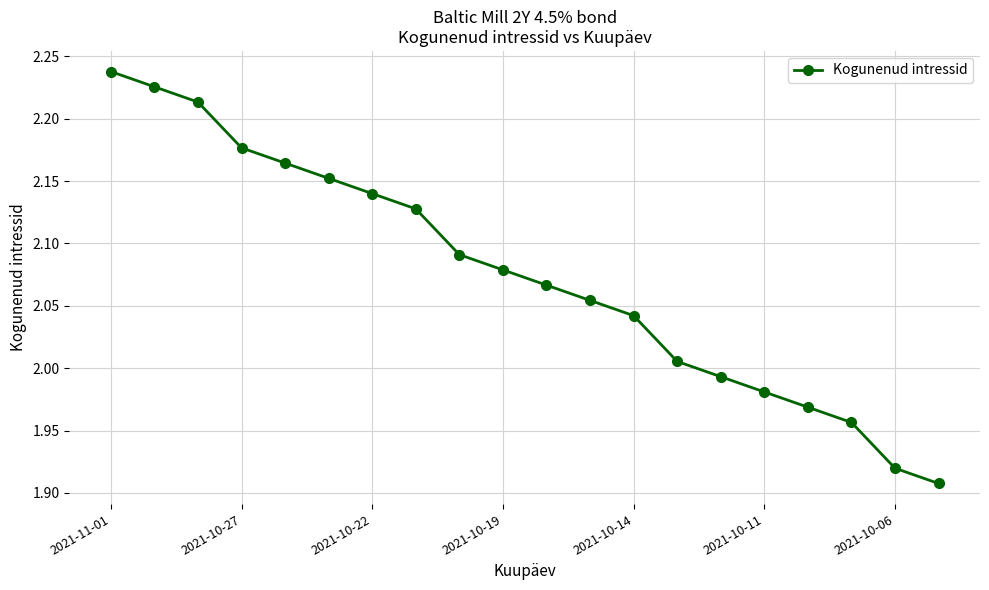

What is the difference between the second highest and minimum values?

0.3